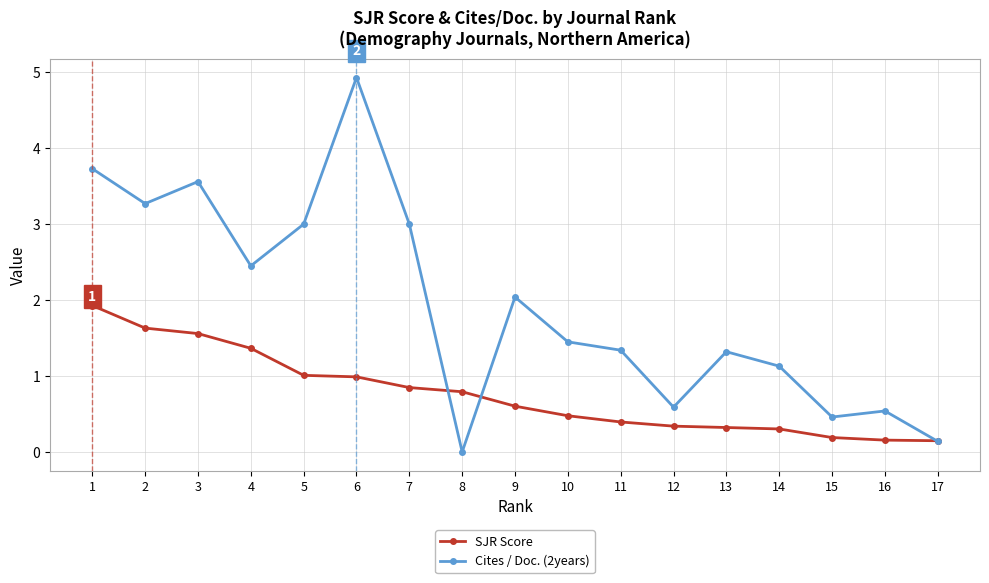

How many data points in Cites / Doc. (2years) are less than 1?

5